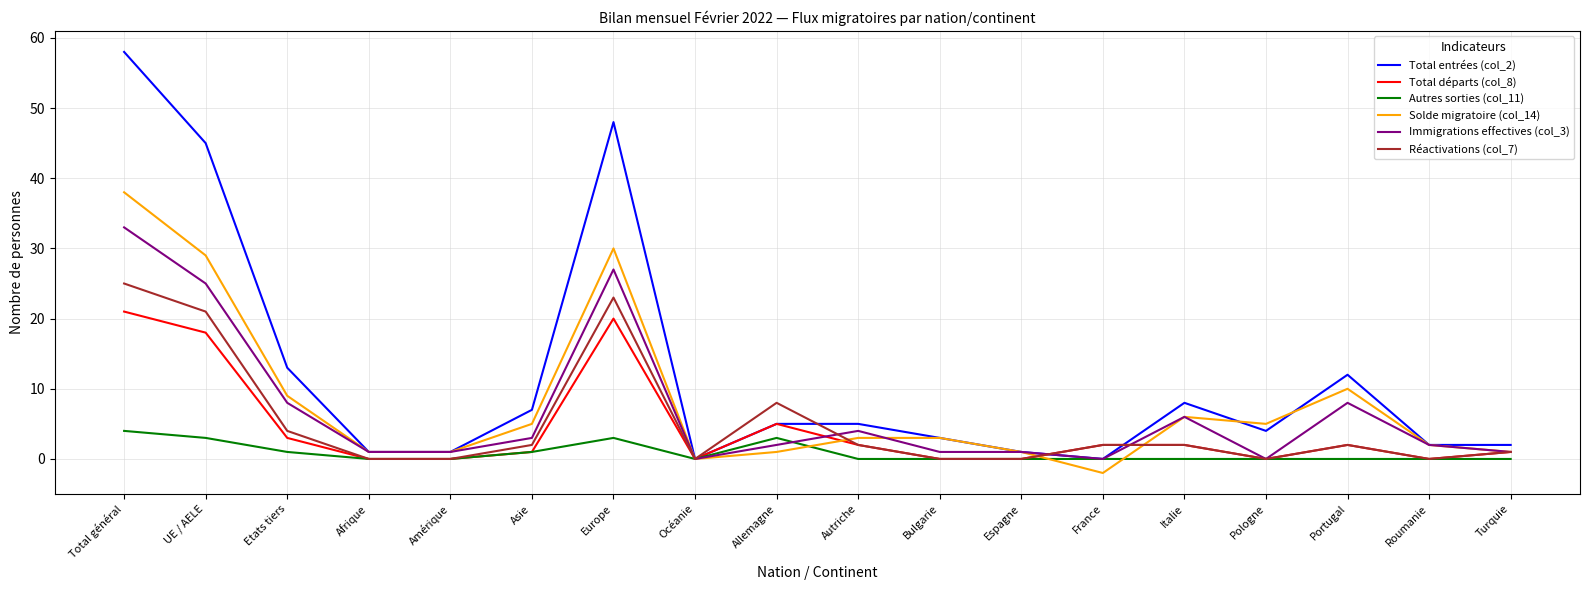

What position from the right is Autriche?

9